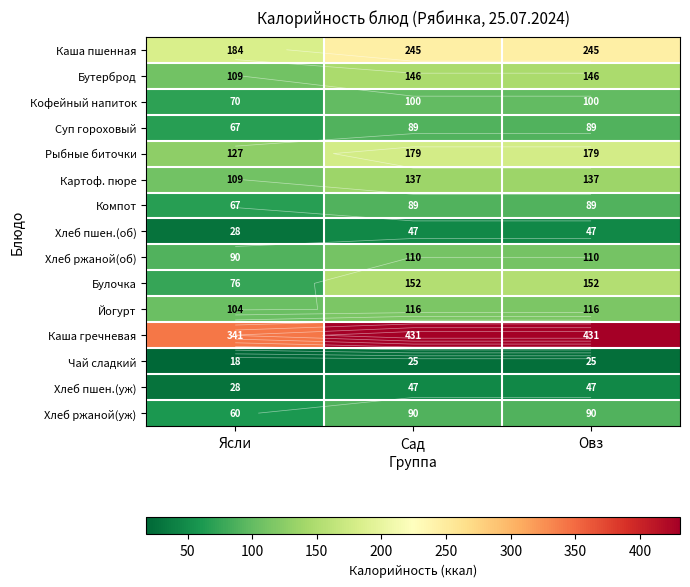

What is the sum of all Каша пшенная values?

674.0